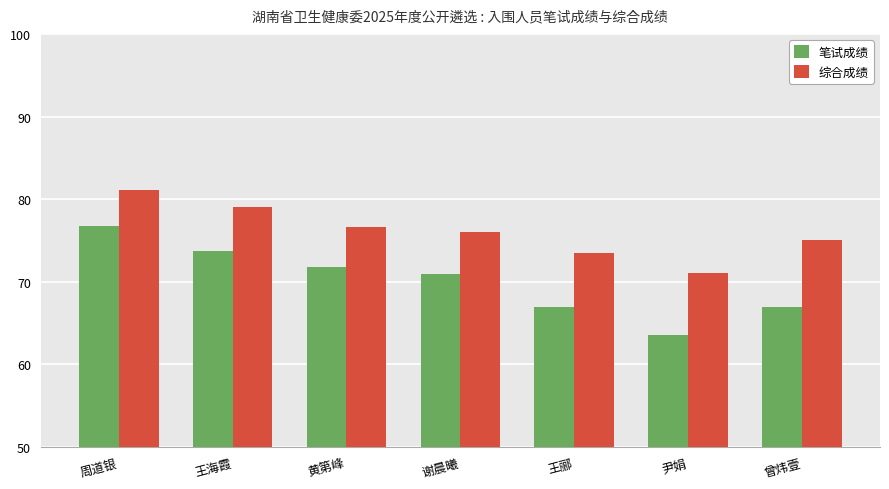

Which series has the largest range (max minus min)?

笔试成绩